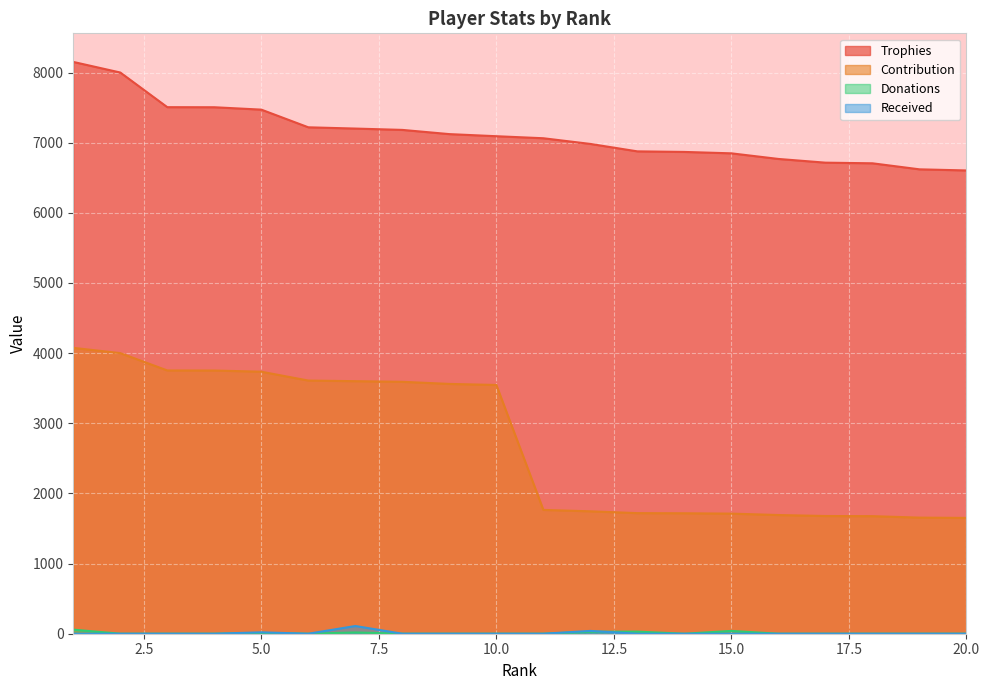

Reading left to right, list all the values displayed in this chart.

Trophies: 1=8151	2=8000	3=7506	4=7505	5=7471	6=7219	7=7201	8=7182	9=7122	10=7092	11=7063	12=6982	13=6876	14=6868	15=6848	16=6768	17=6715	18=6706	19=6620	20=6604
Contribution: 1=4075	2=4000	3=3753	4=3752	5=3735	6=3609	7=3600	8=3591	9=3561	10=3546	11=1765	12=1745	13=1719	14=1717	15=1712	16=1692	17=1678	18=1676	19=1655	20=1651
Donations: 1=58	2=0	3=0	4=0	5=11	6=0	7=18	8=0	9=0	10=0	11=0	12=28	13=30	14=0	15=40	16=0	17=0	18=0	19=0	20=0
Received: 1=0	2=0	3=0	4=0	5=20	6=0	7=110	8=0	9=0	10=0	11=0	12=40	13=0	14=0	15=0	16=0	17=0	18=0	19=0	20=0